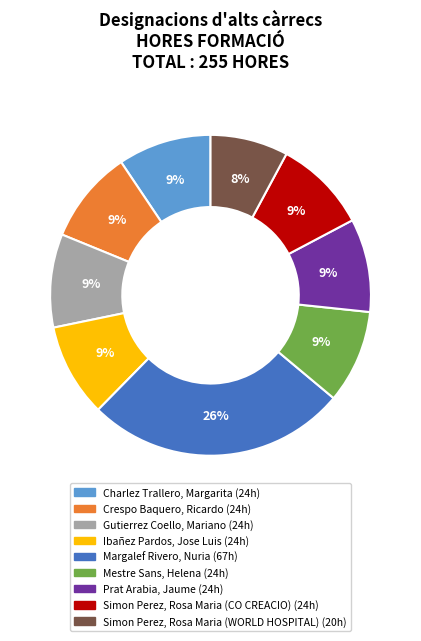

Is there a majority slice in this chart?

No